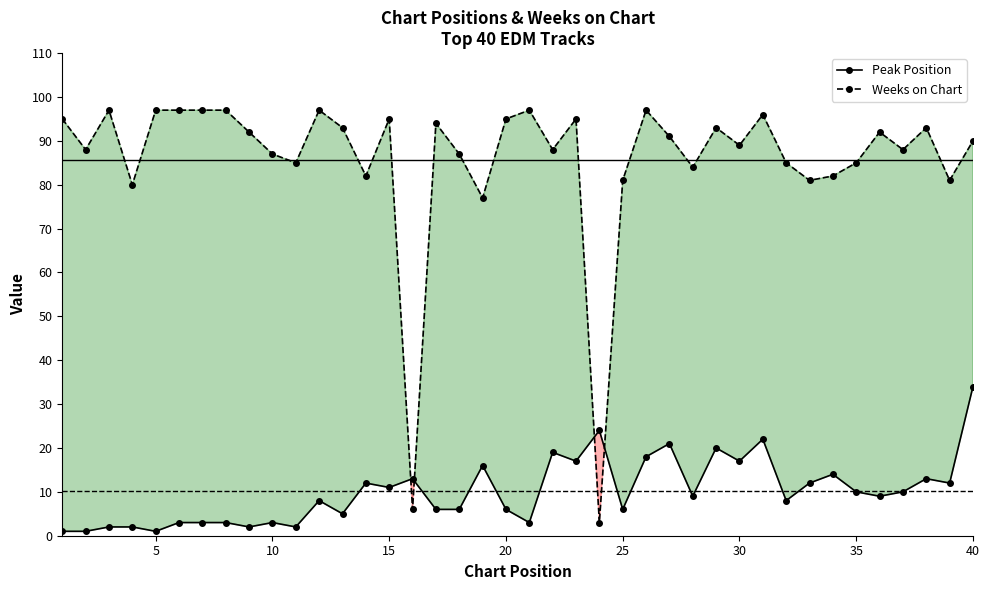

List the series in order of their peak value, highest first.

Weeks on Chart, Peak Position